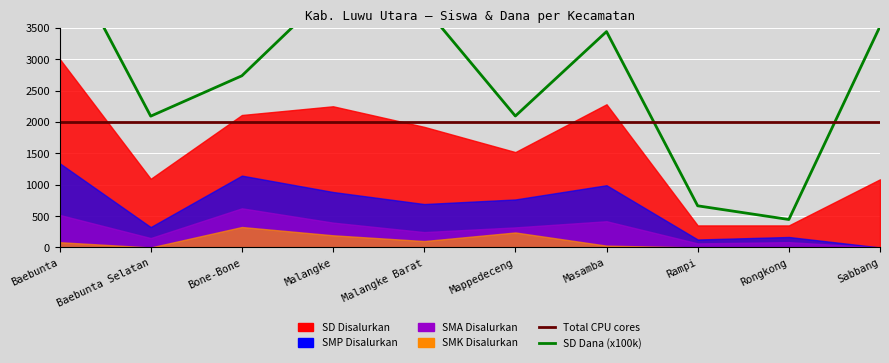

What is the sum of the SD Dana (Available CPU cores) values at Malangke and Malangke Barat?

7967.2